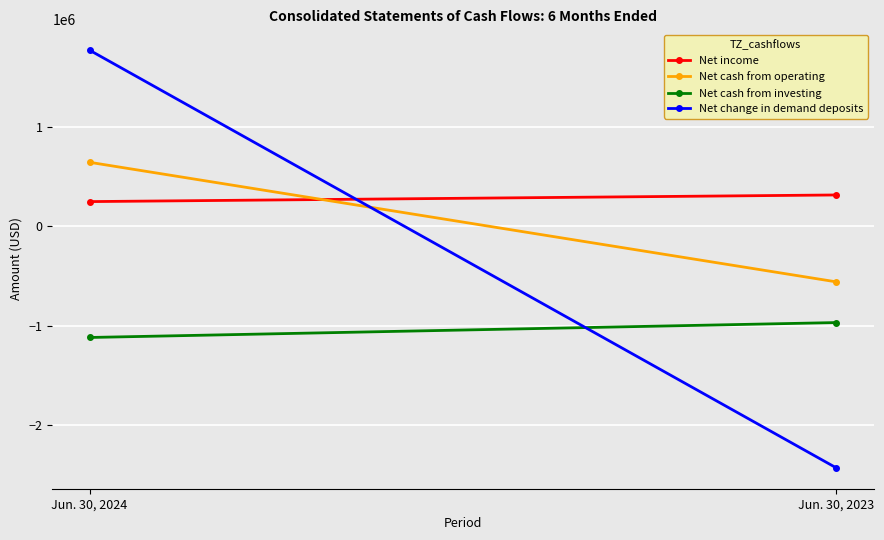

Which category has the highest value across all series?

Jun. 30, 2024